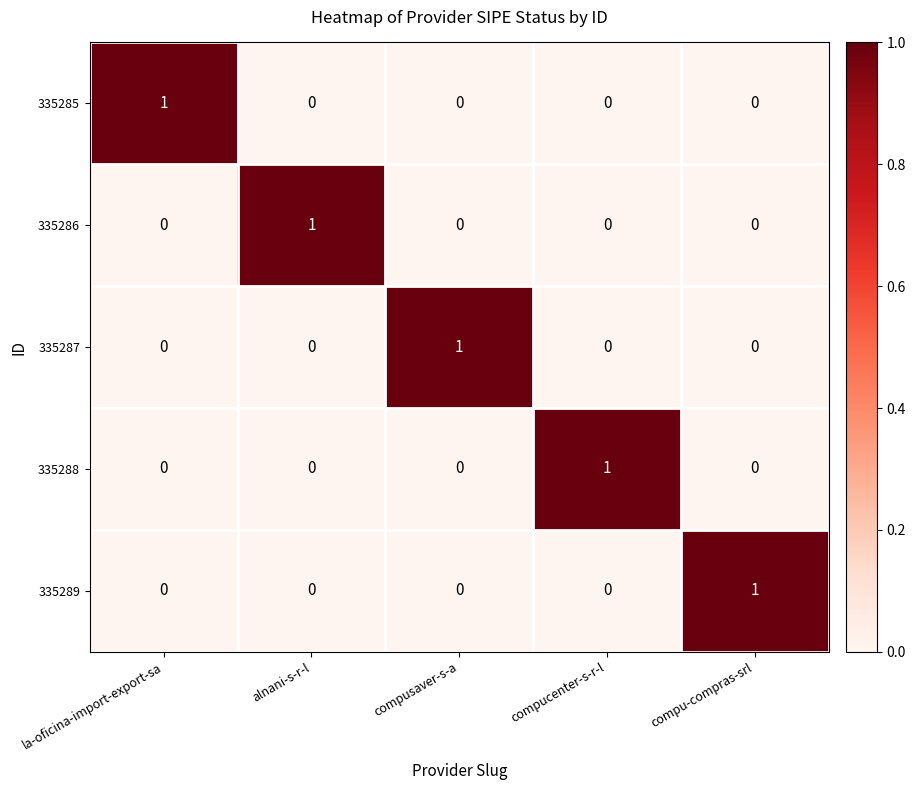

At which label does 335287 reach its peak?

compusaver-s-a